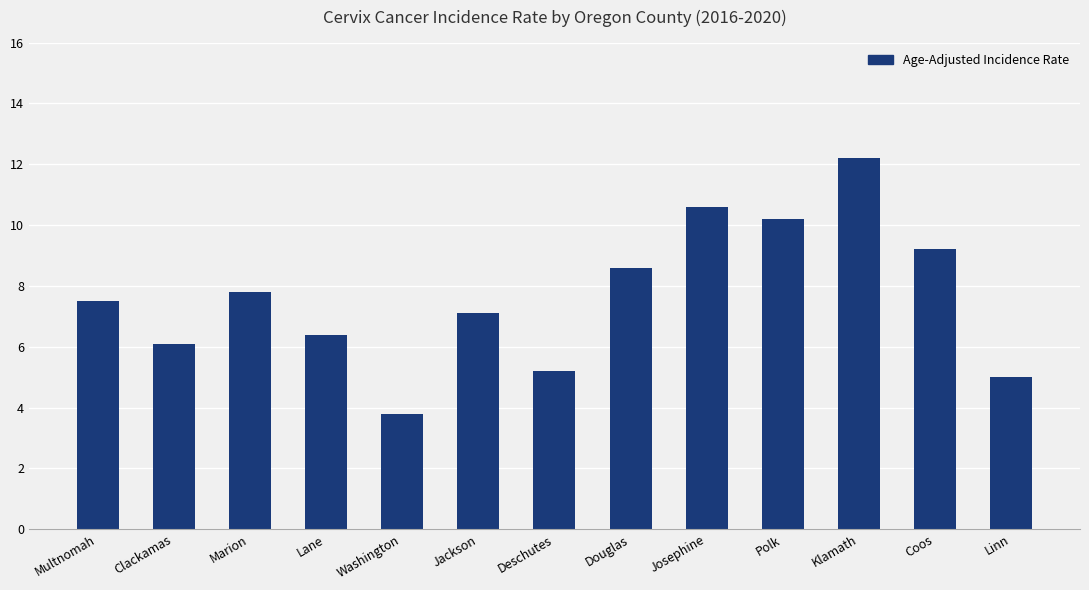

What is the change in value from Marion to Coos?

+1.4